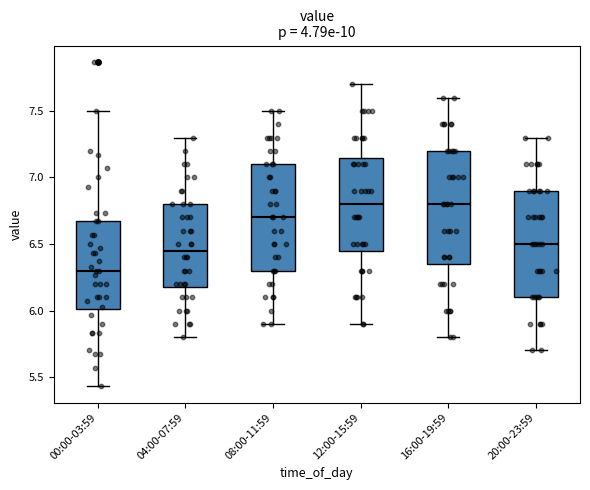

Reading left to right, read every box against the y-axis: the position of its median line, the range the box covers, and the ends of its whiskers. The values are not printed on the chart, so give them approximately, as read against the axis.

00:00-03:59: median 6.30, box 6.00 to 6.65, whiskers 5.45 to 7.50
04:00-07:59: median 6.45, box 6.20 to 6.80, whiskers 5.80 to 7.30
08:00-11:59: median 6.70, box 6.30 to 7.10, whiskers 5.90 to 7.50
12:00-15:59: median 6.80, box 6.45 to 7.15, whiskers 5.90 to 7.70
16:00-19:59: median 6.80, box 6.35 to 7.20, whiskers 5.80 to 7.60
20:00-23:59: median 6.50, box 6.10 to 6.90, whiskers 5.70 to 7.30